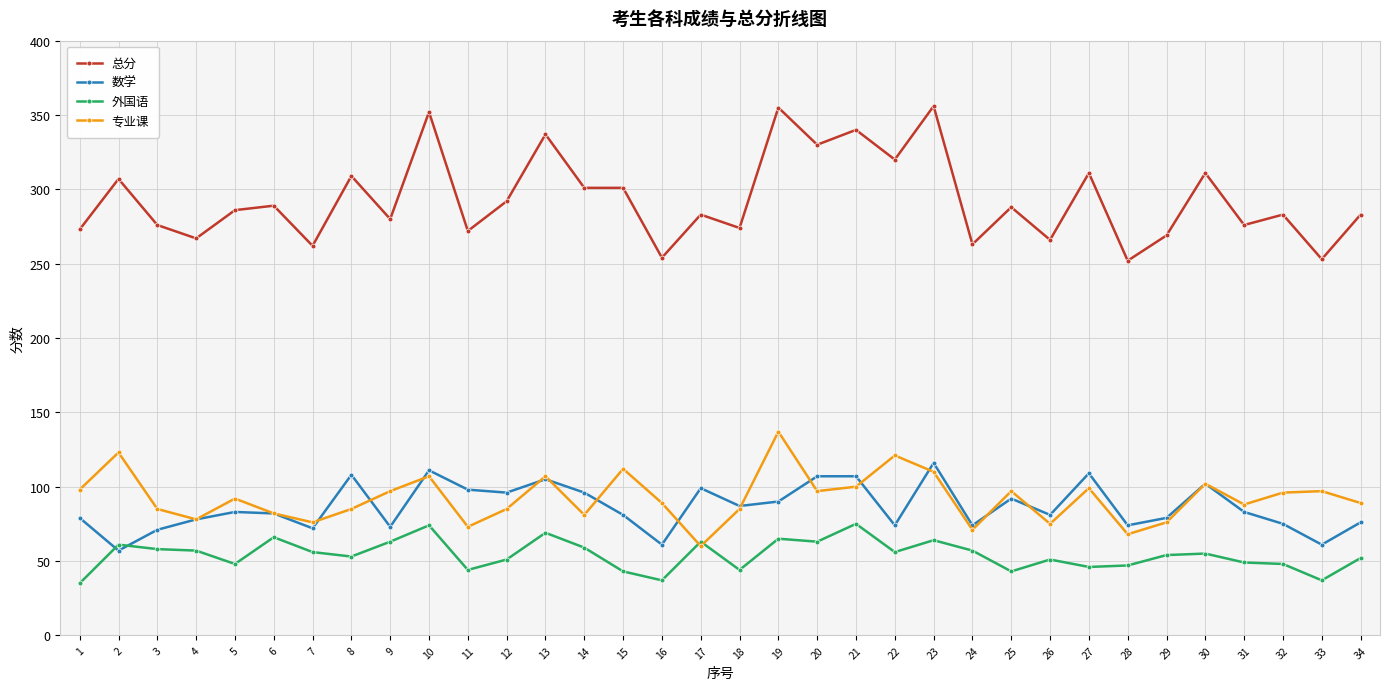

Is the value of 专业课 at 8 greater than the value of 总分 at 1?

No